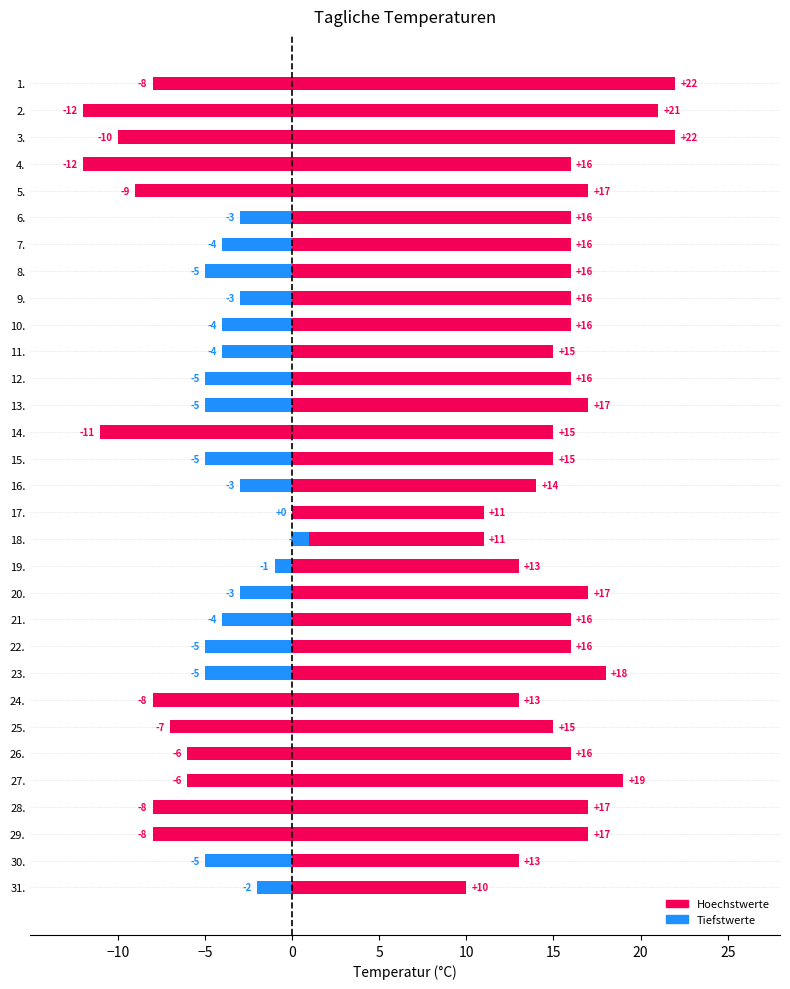

List the series in order of their peak value, highest first.

Hoechstwerte, Tiefstwerte